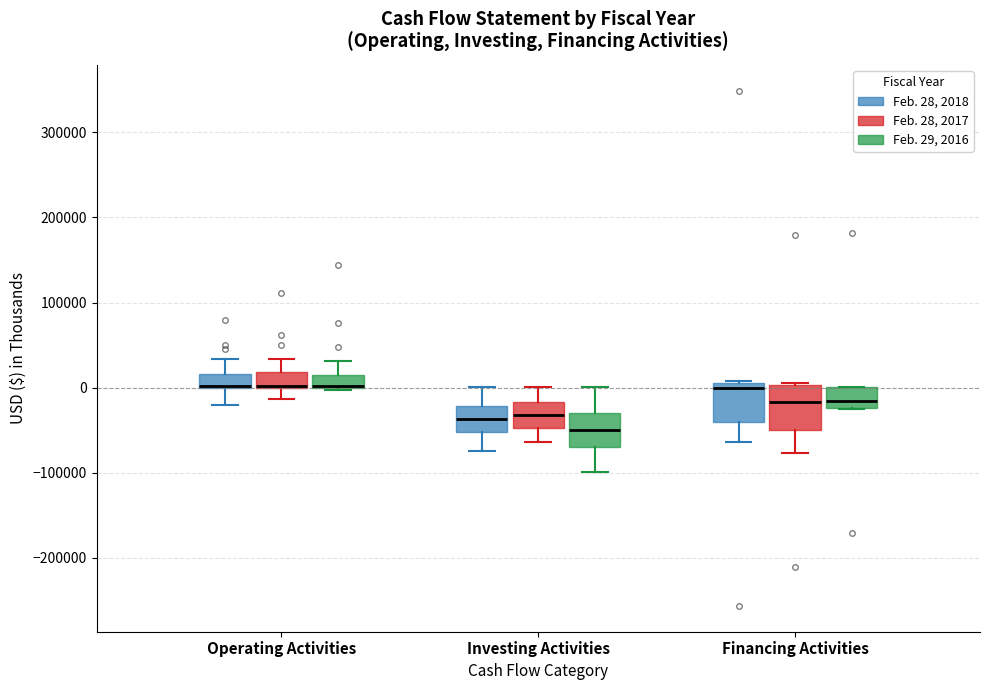

Where is the upper edge of the box for Financing Activities (Feb. 28, 2018) on the y-axis? The values are not printed on the chart, so give them approximately, as read against the axis.

10000